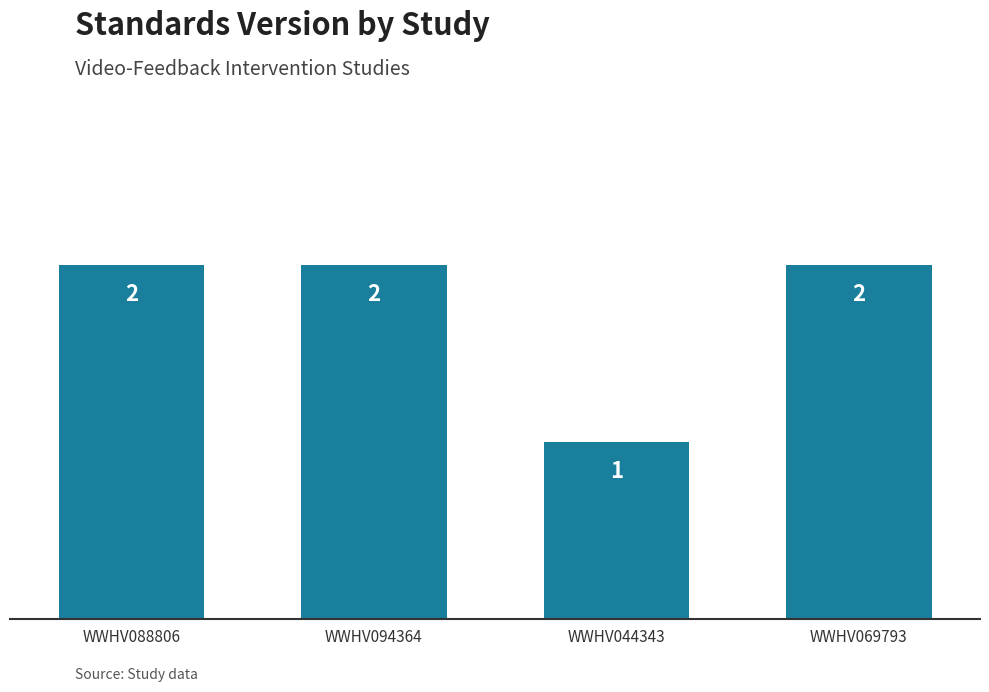

Is it true that the value at WWHV069793 is 3?

False